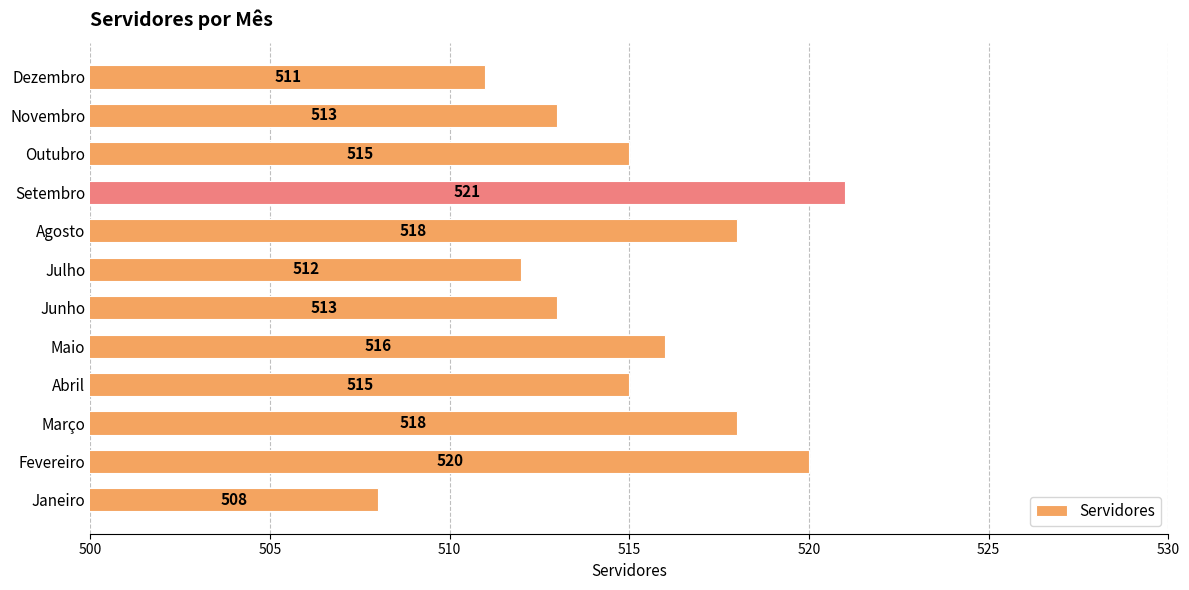

Is it true that the value at Fevereiro is 520?

True